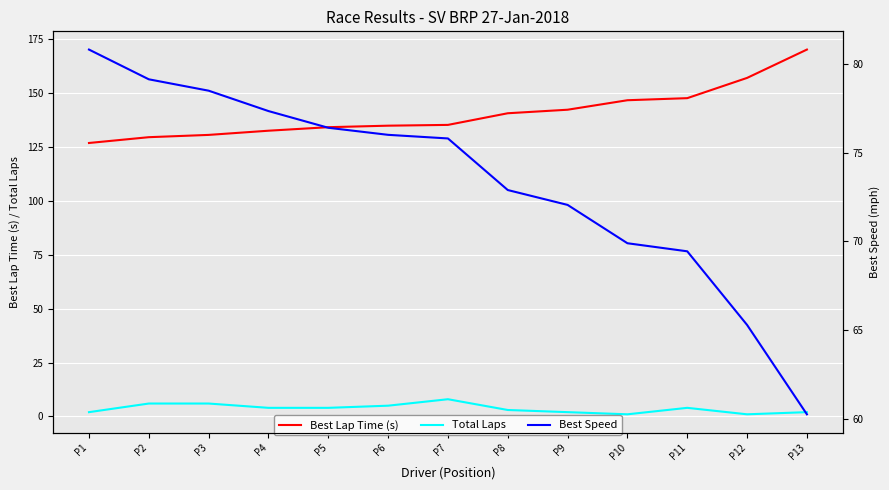

True or false: Best Speed has a value of 131.5 at P5.

False